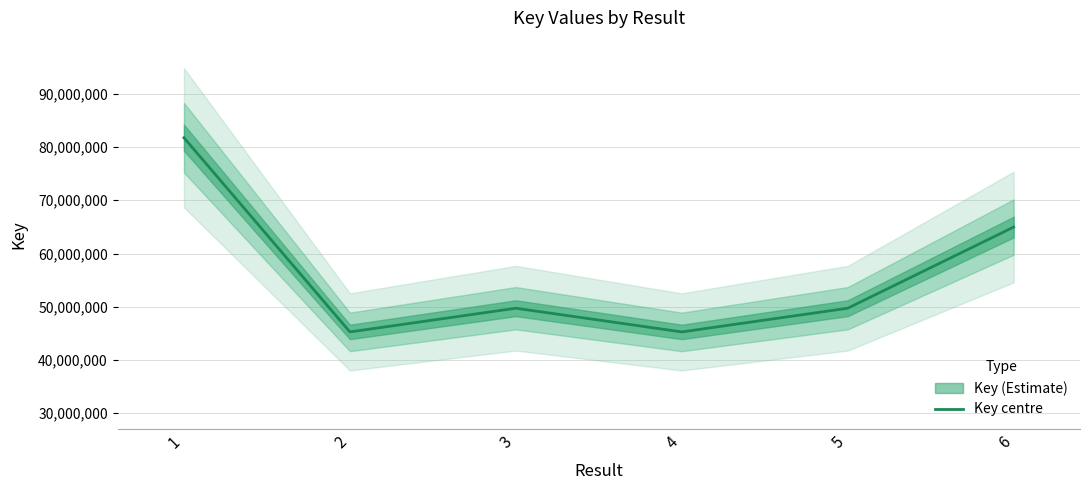

How many lines are shown in the chart?

1